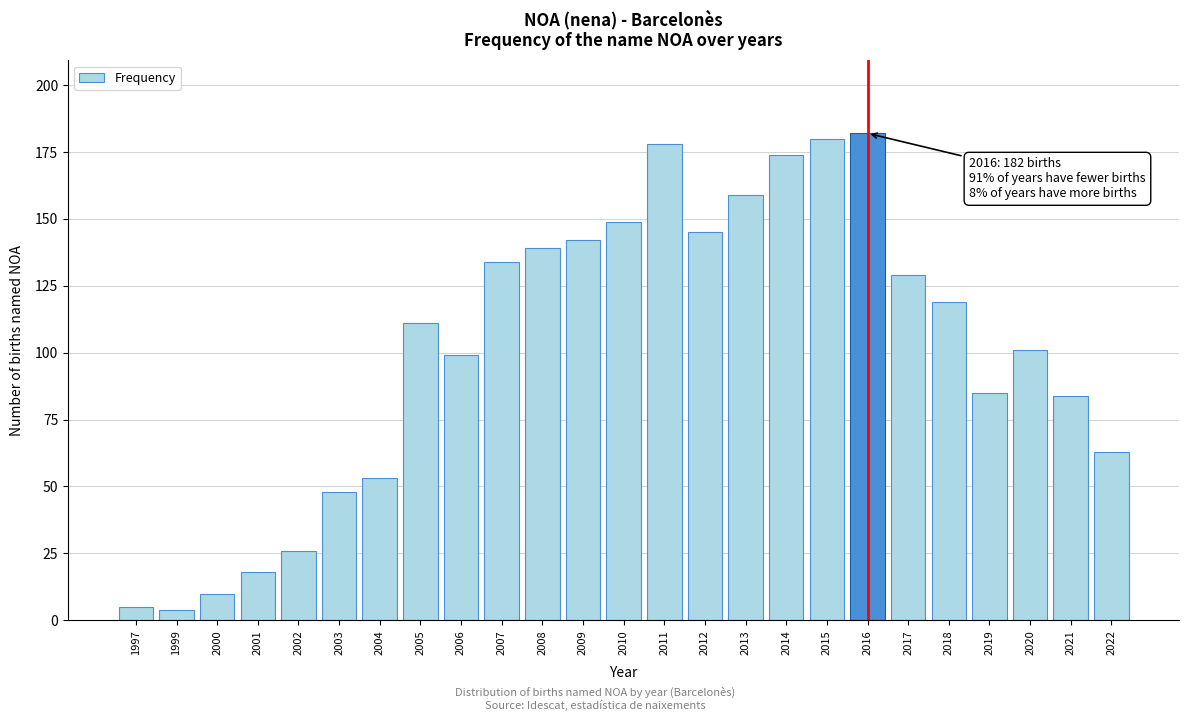

Reading left to right, list all the values displayed in this chart.

1997=5	1999=4	2000=10	2001=18	2002=26	2003=48	2004=53	2005=111	2006=99	2007=134	2008=139	2009=142	2010=149	2011=178	2012=145	2013=159	2014=174	2015=180	2016=182	2017=129	2018=119	2019=85	2020=101	2021=84	2022=63